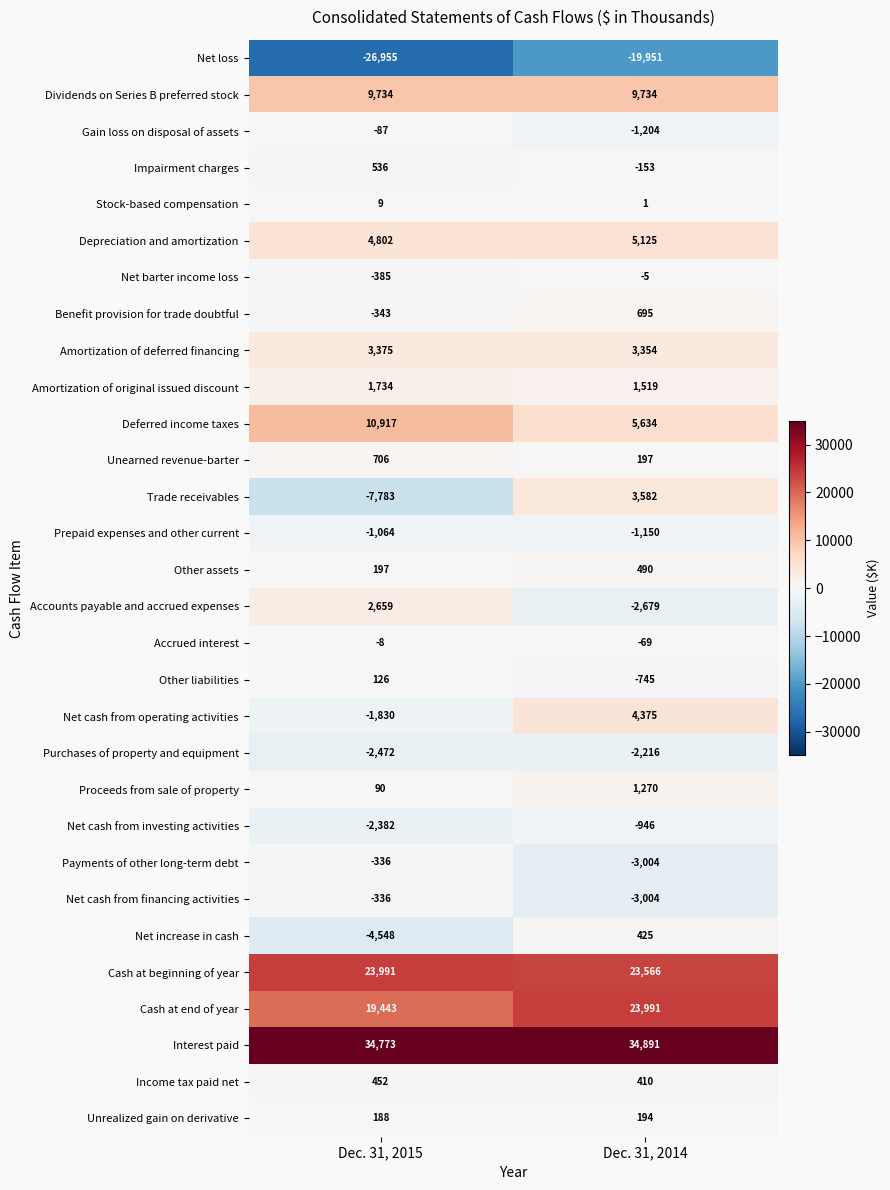

At how many categories does at least one series exceed 1160?

2